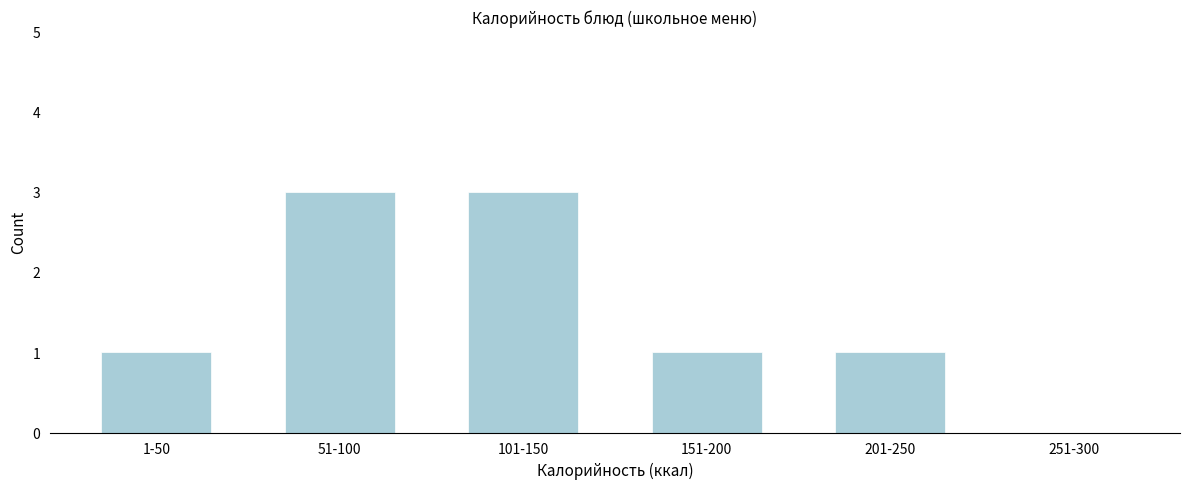

Reading left to right, list all the values displayed in this chart.

1-50=1	51-100=3	101-150=3	151-200=1	201-250=1	251-300=0